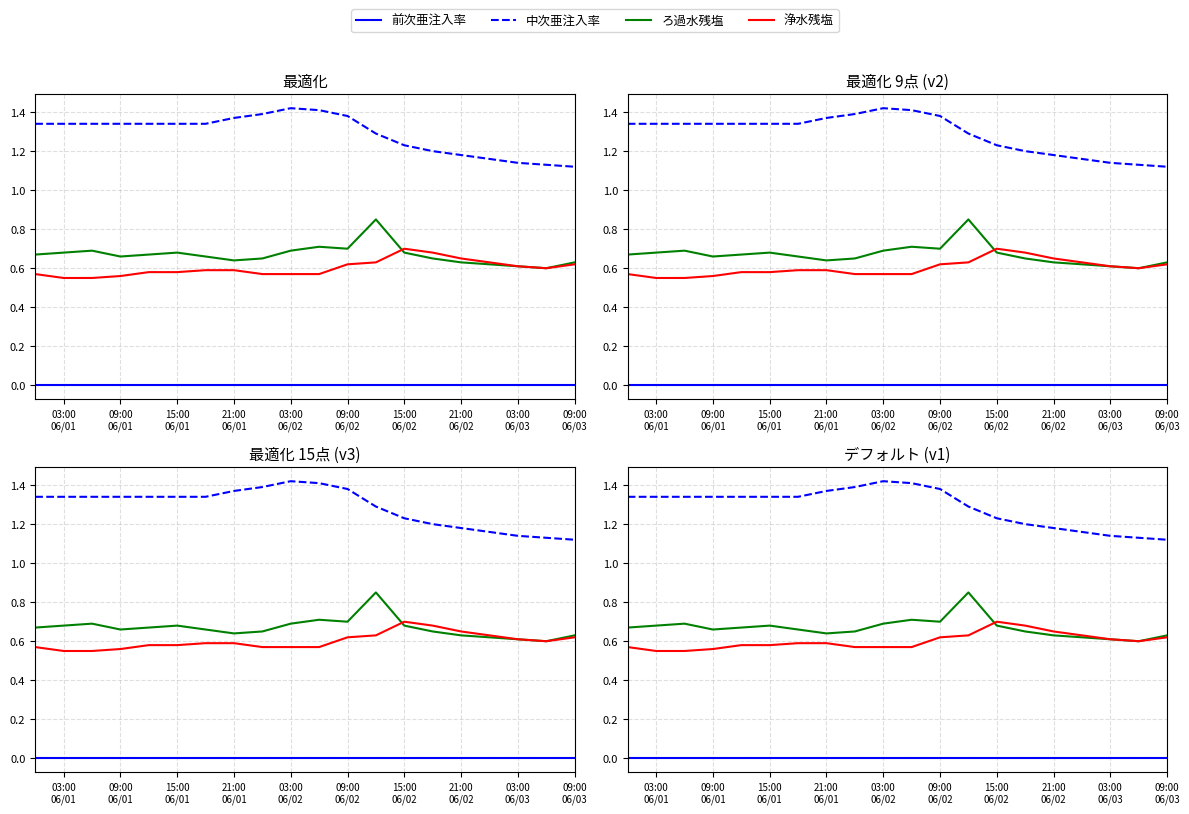

Count the ろ過水残塩 values in the range 0 to 1.

20